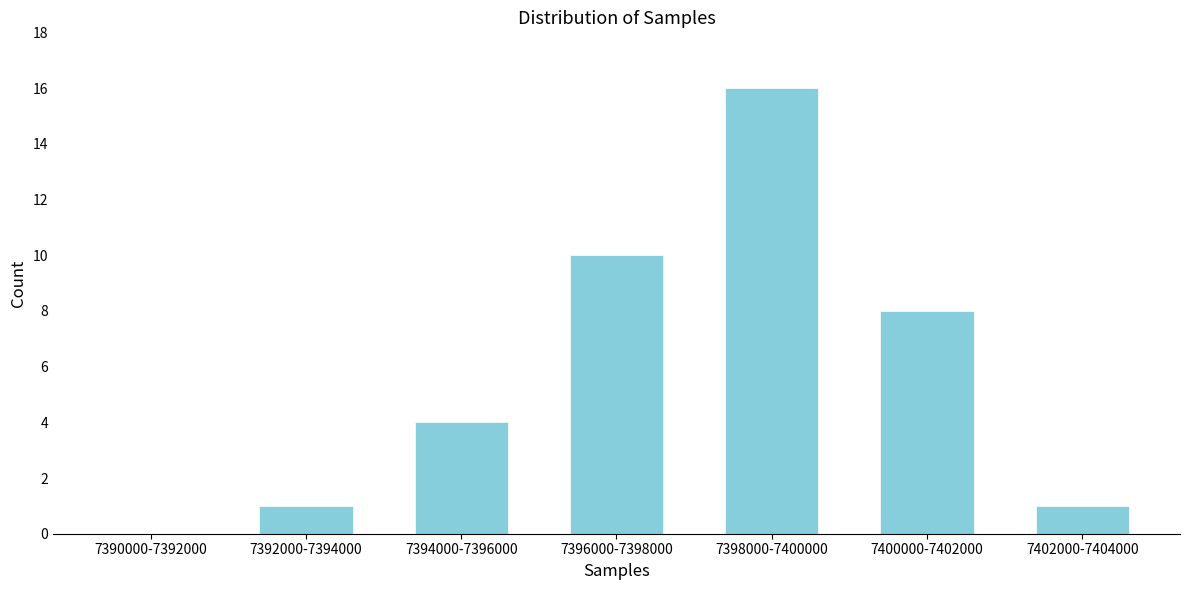

Reading left to right, what are all the values shown in this chart?

7390000-7392000=0	7392000-7394000=1	7394000-7396000=4	7396000-7398000=10	7398000-7400000=16	7400000-7402000=8	7402000-7404000=1